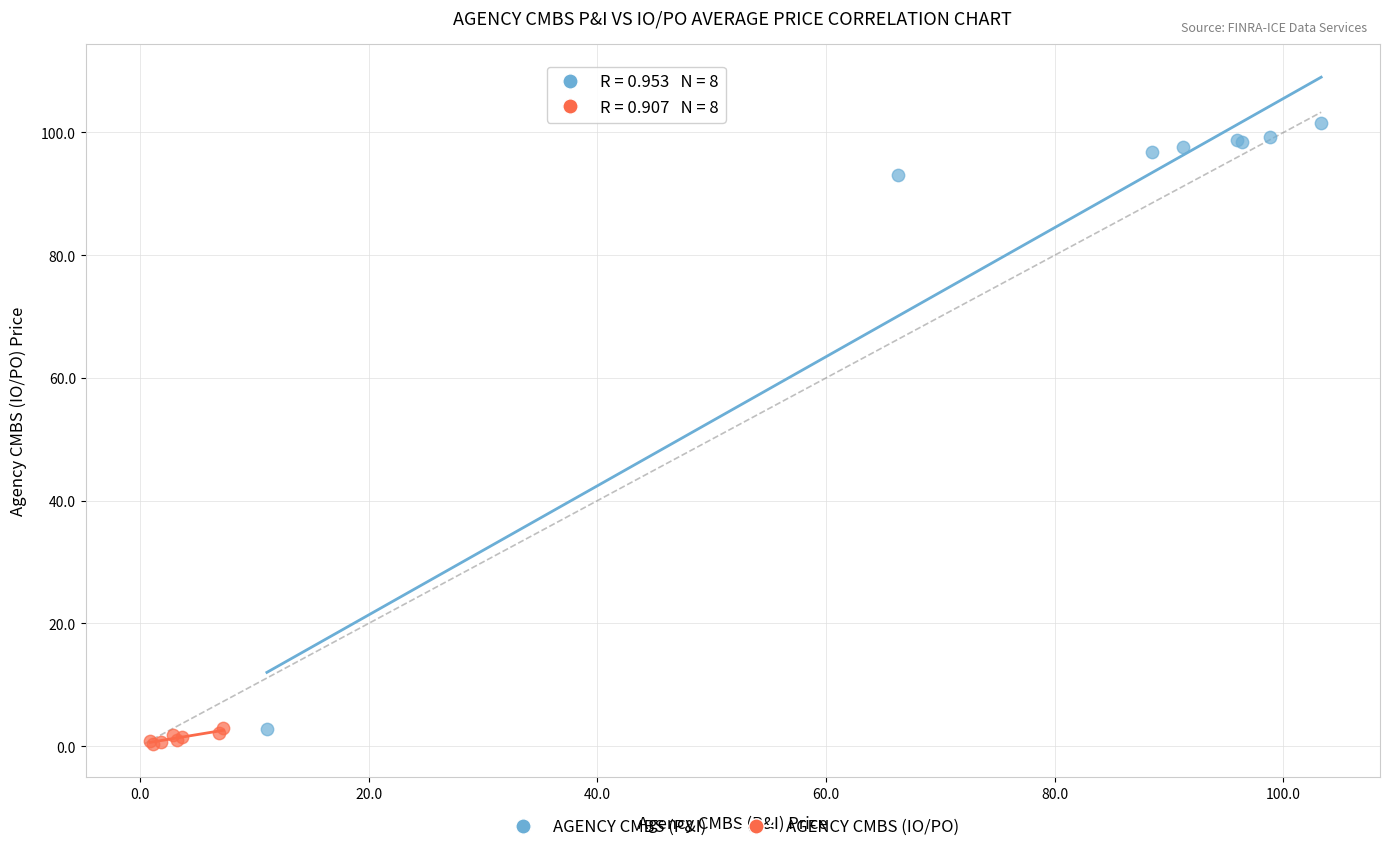

Which series has the widest spread of Y values?

AGENCY CMBS (P&I)